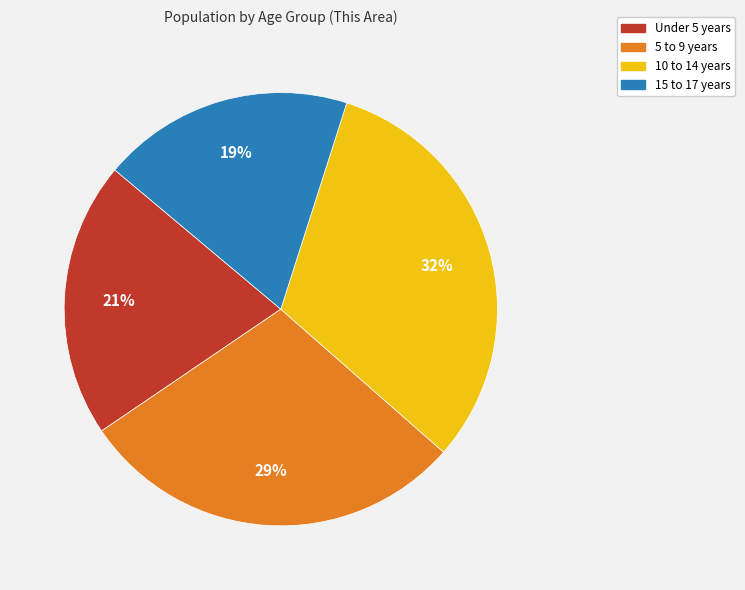

Is the sum of Under 5 years and 15 to 17 years greater than half?

No